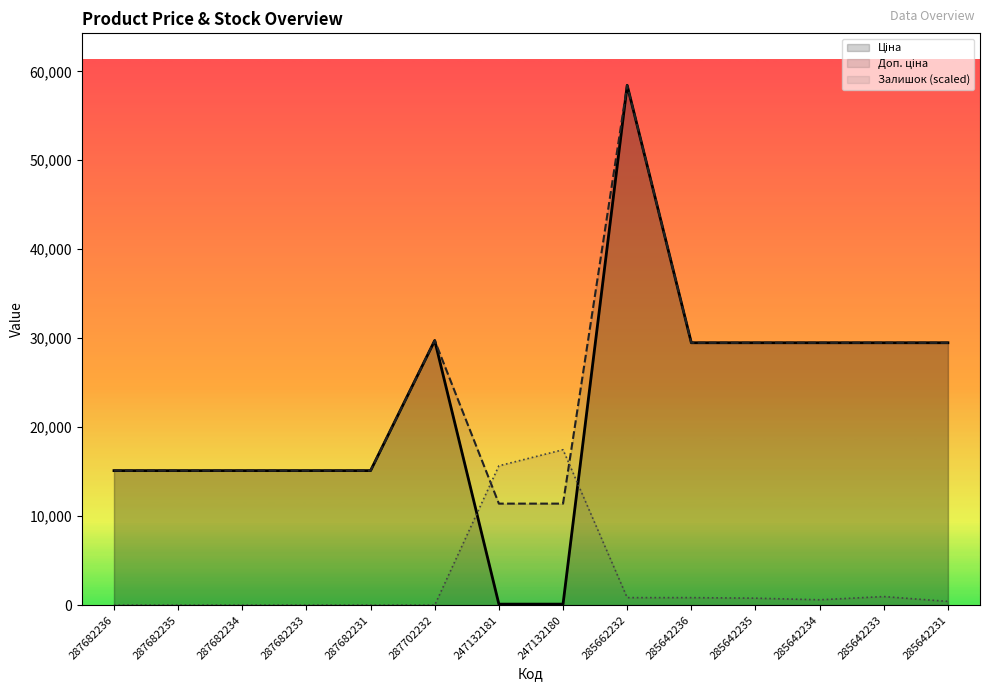

What is the maximum value for Доп. ціна?

58426.5